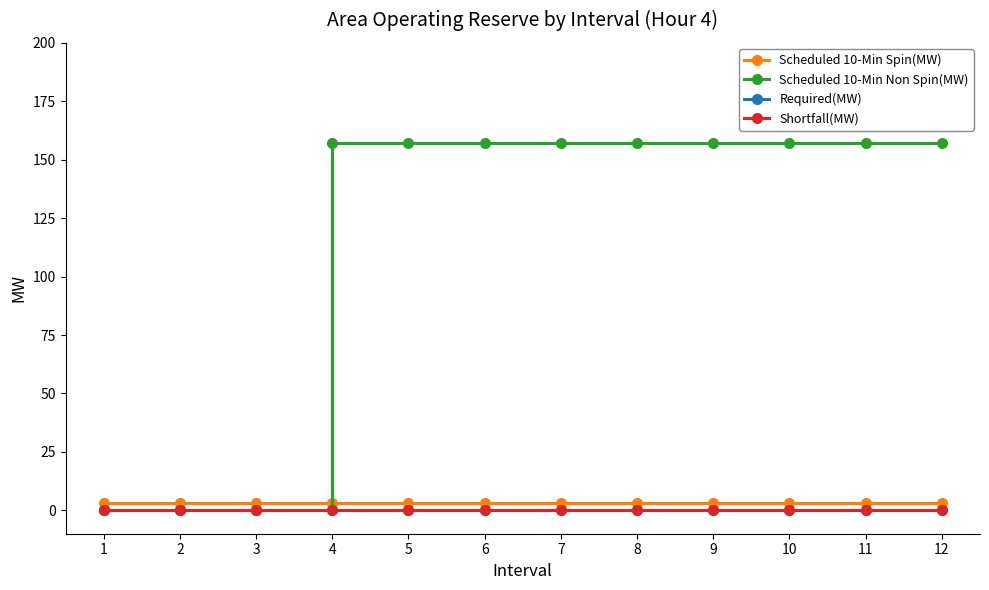

True or false: Scheduled 10-Min Spin(MW) and Shortfall(MW) cross at least once.

False